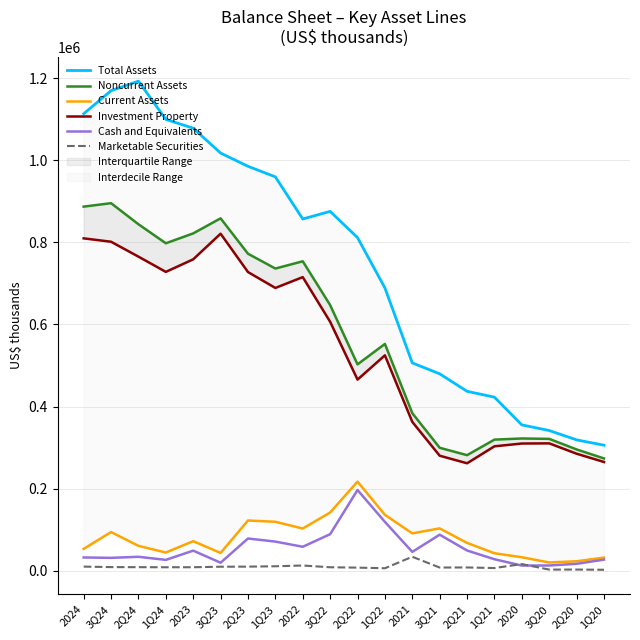

What is the difference between the maximum and minimum values in the Cash and Equivalents series?

184045